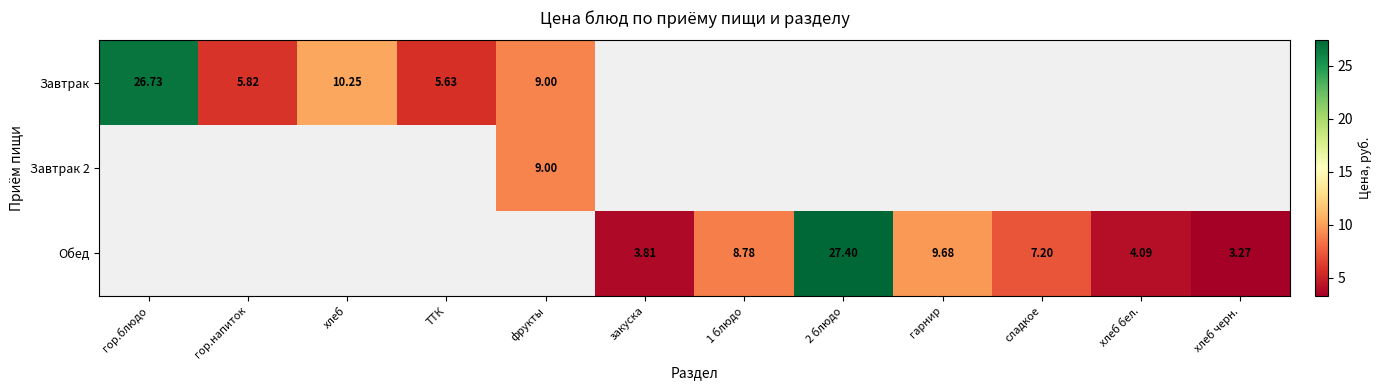

What is the maximum value shown in the chart?

27.4